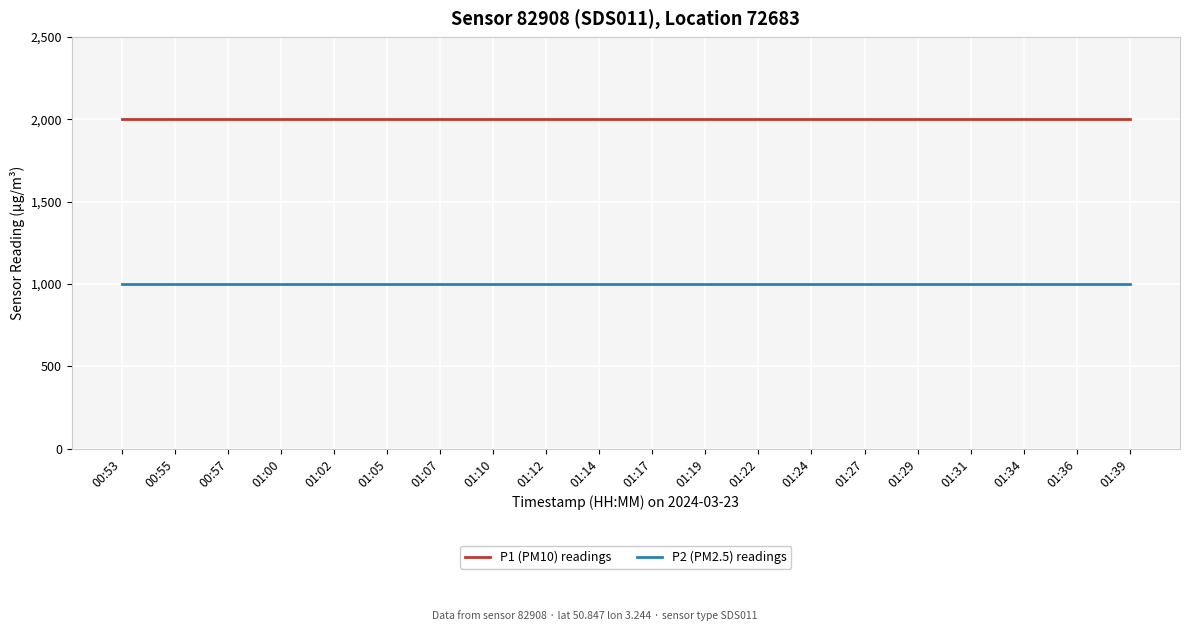

True or false: P2 (PM2.5) readings and P1 (PM10) readings cross at least once.

False